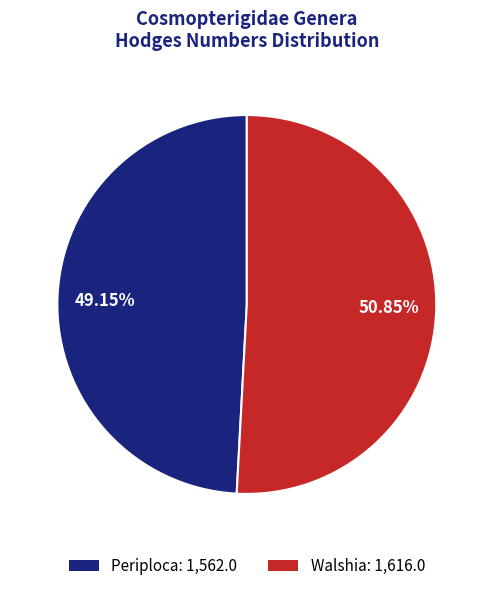

Is it true that Periploca is 44% of the pie?

False